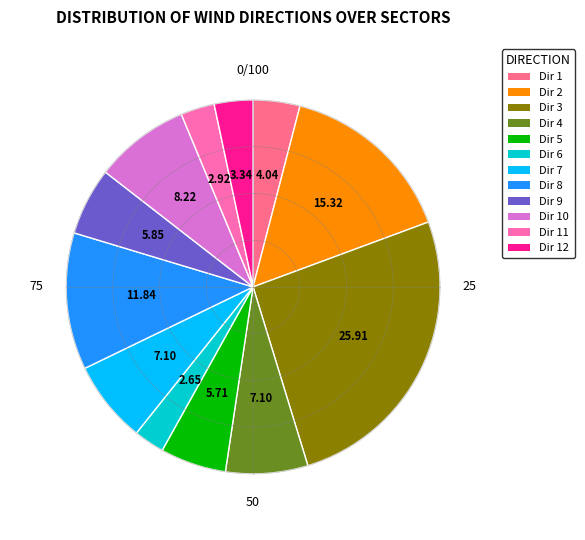

Is the sum of Dir 12 and Dir 7 greater than half?

No